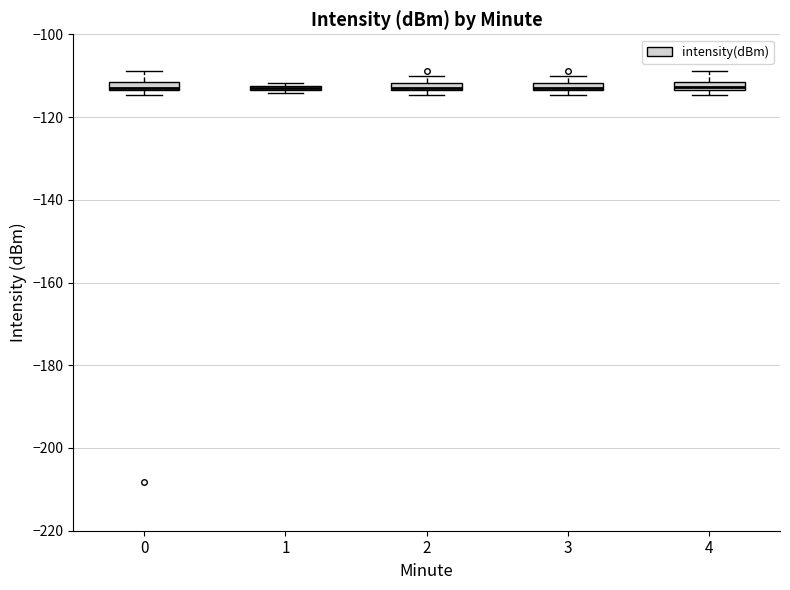

Where is the lower edge of the box at x = 0 on the y-axis? The values are not printed on the chart, so give them approximately, as read against the axis.

-114